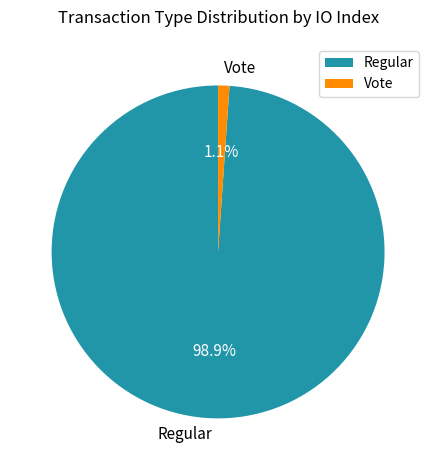

True or false: Regular accounts for 86% of the total.

False